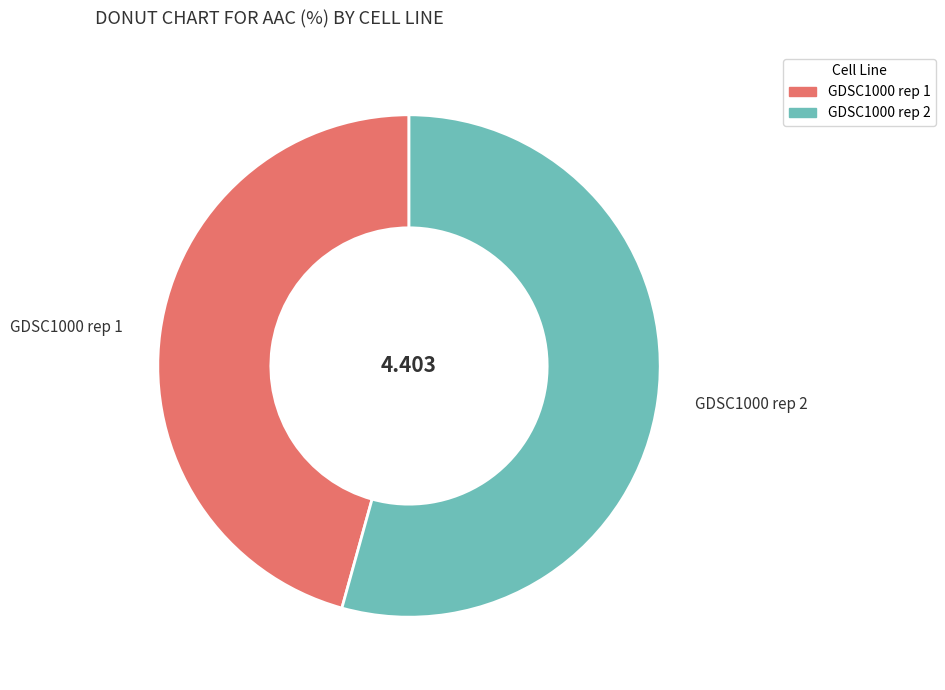

Is it true that GDSC1000 rep 1 is 46% of the pie?

True